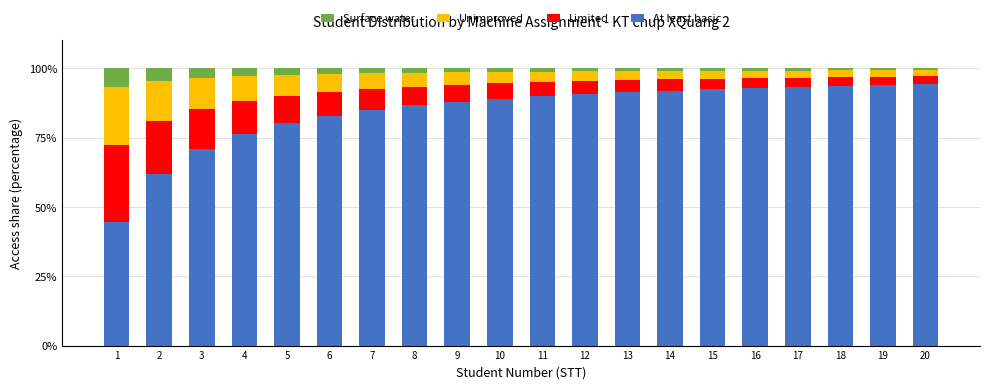

What is the total value across all series at 12?

100.0